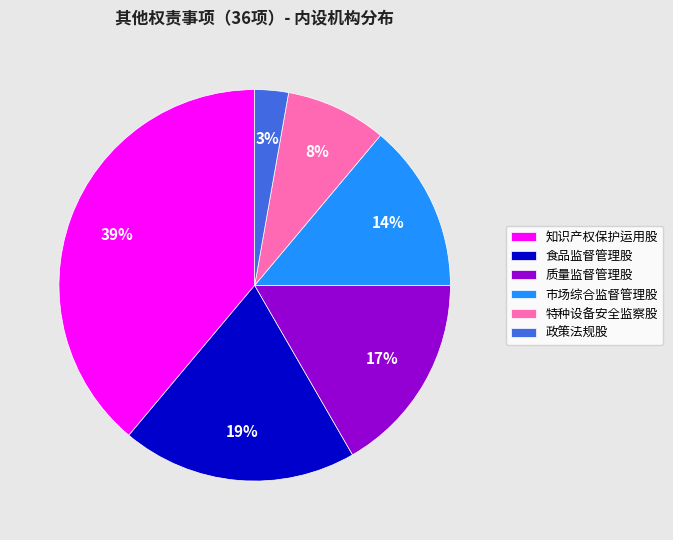

To the nearest percent, what is the average slice percentage?

17%